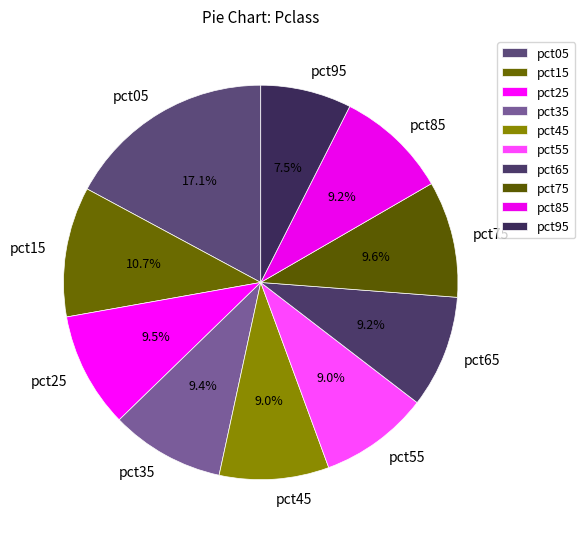

How many segments does this pie chart have?

10